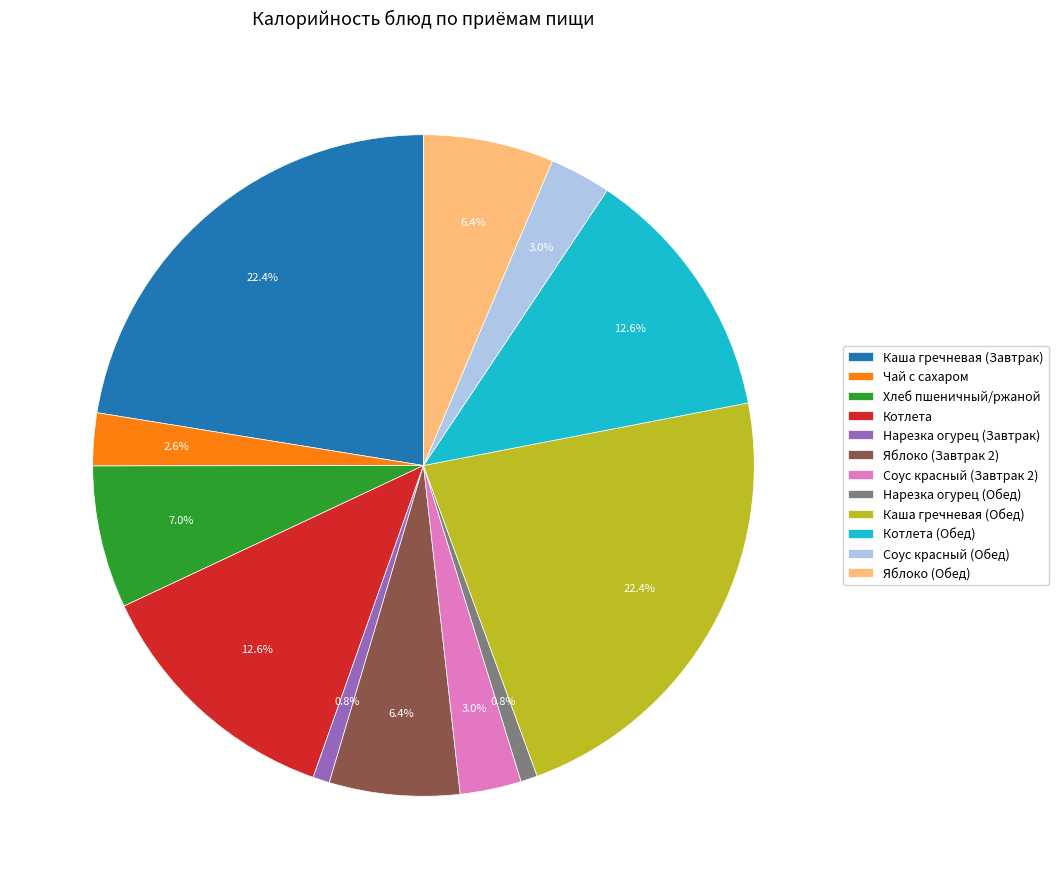

What percentage is the Нарезка огурец (Обед) slice, to the nearest percent?

1%